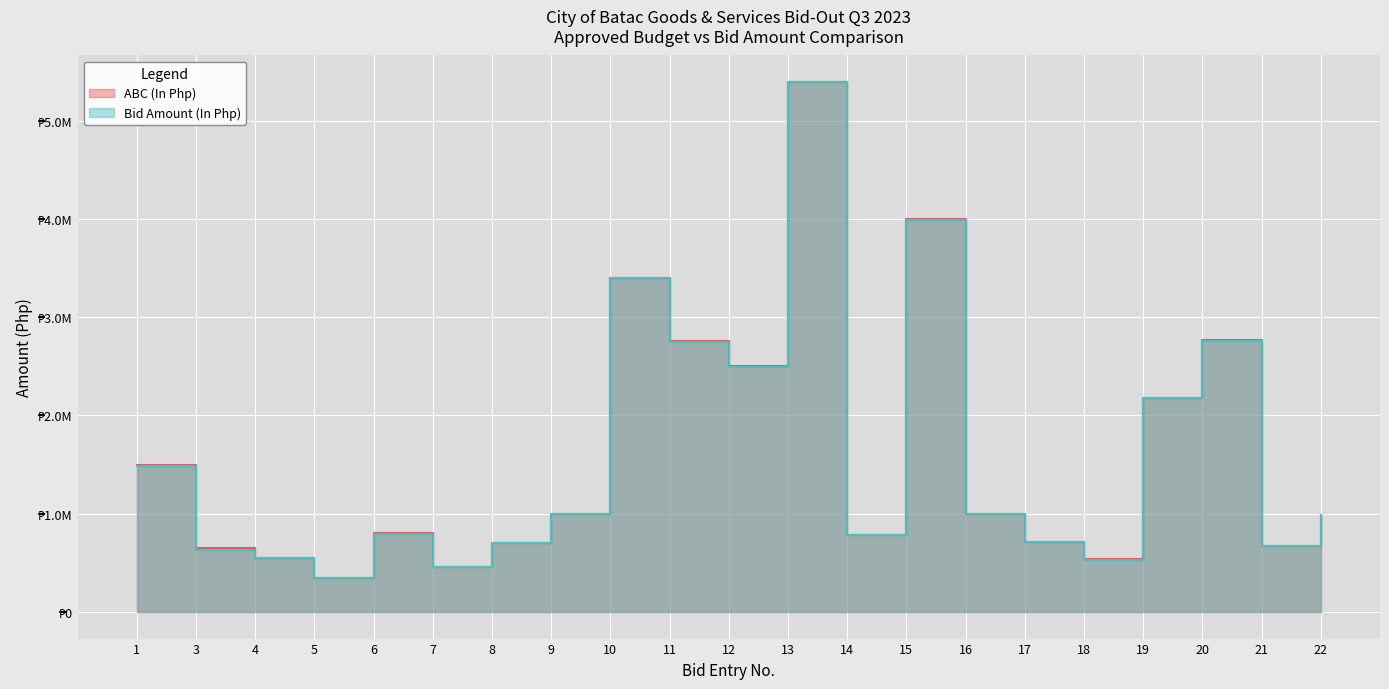

Reading right to left, transcribe all the data shown in this chart.

ABC (In Php): 990911.0	672532.8	2765000.0	2177953.5	535000.0	711200.0	999000.0	4004000.0	787310.0	5393030.0	2499240.0	2754781.0	3402678.0	999951.0	699750.0	462165.0	801870.0	350000.0	550000.0	650000.0	1499200.0
Bid Amount (In Php): 990000.0	671932.8	2759000.0	2174498.0	531990.0	708720.0	995695.0	3993220.0	785810.0	5389962.0	2497320.0	2750842.0	3397231.0	999951.0	698040.0	462165.0	799223.0	348800.0	548500.0	631120.0	1489830.0